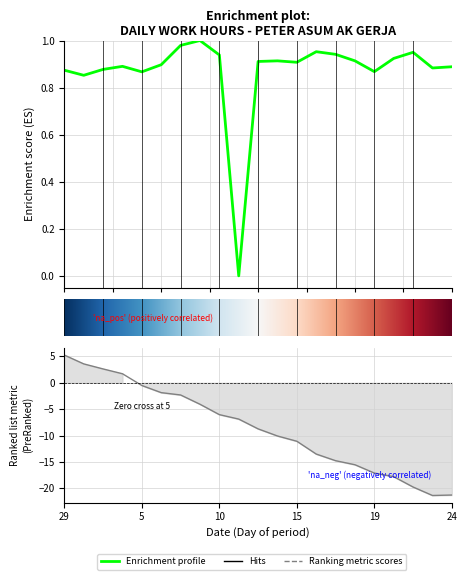

What is the difference between the second highest and second lowest values?

0.1